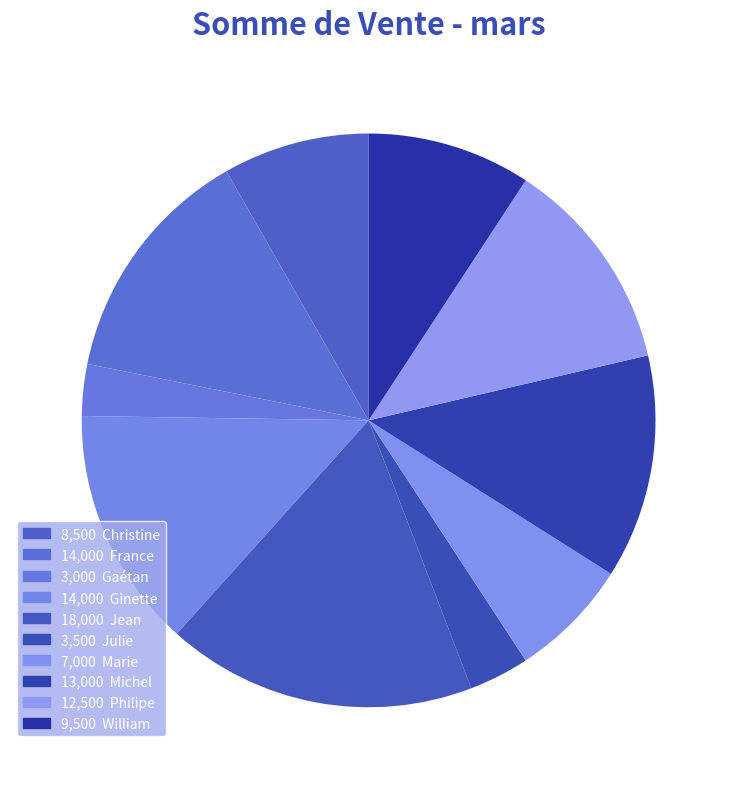

How many slices are in this pie chart?

10